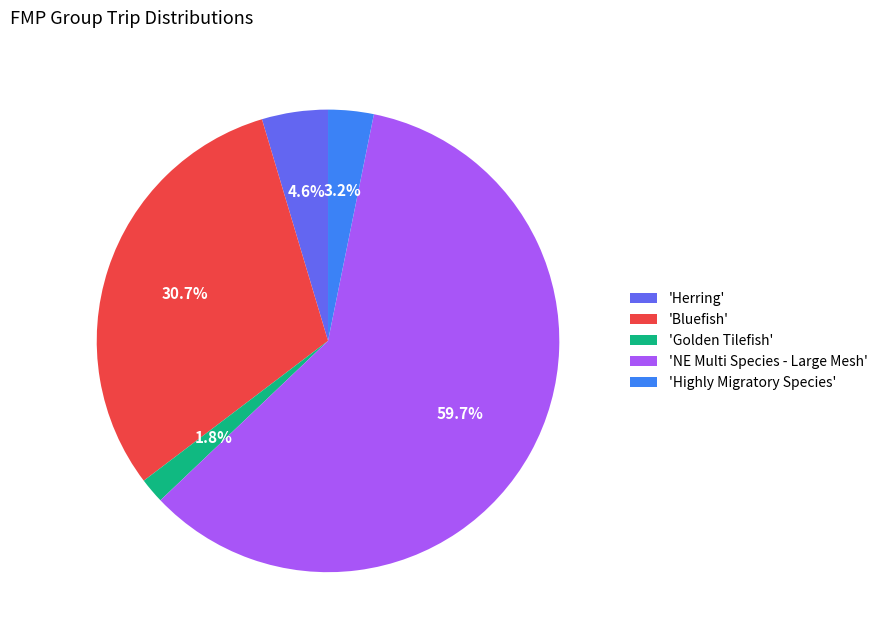

To the nearest percent, what is the average slice percentage?

20%